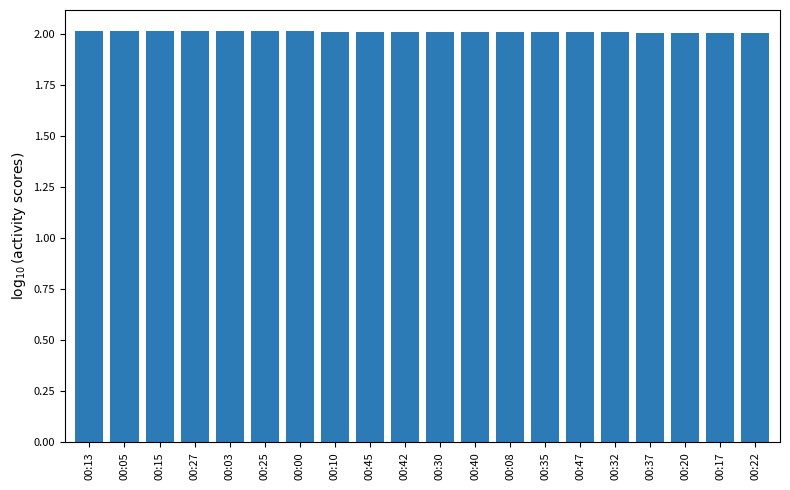

What is the minimum value shown in the chart?

2.0